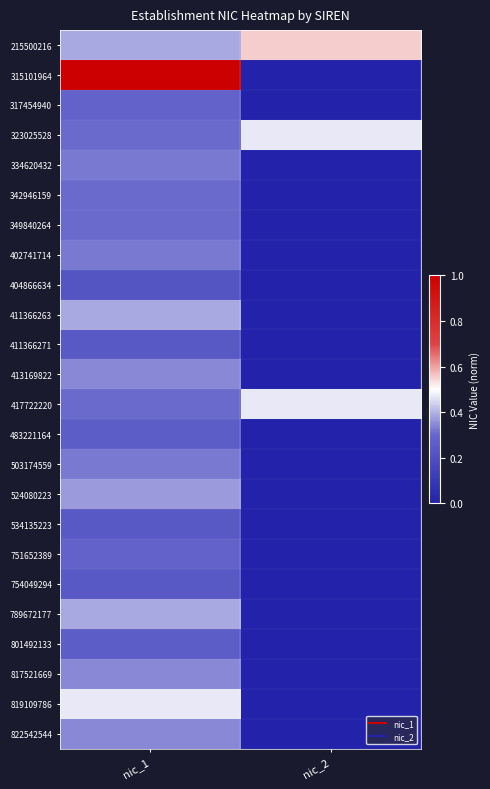

At nic_2, list the series in order from largest to smallest.

215500216, 323025528, 417722220, 315101964, 317454940, 334620432, 342946159, 349840264, 402741714, 404866634, 411366263, 411366271, 413169822, 483221164, 503174559, 524080223, 534135223, 751652389, 754049294, 789672177, 801492133, 817521669, 819109786, 822542544